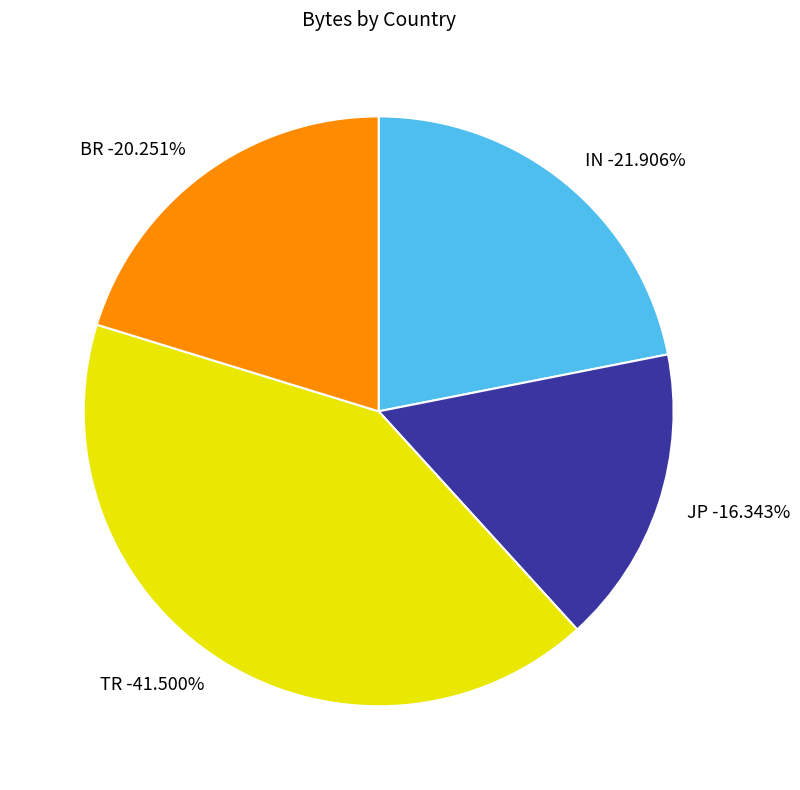

Approximately how many times larger is the value at JP compared to IN?

0.7